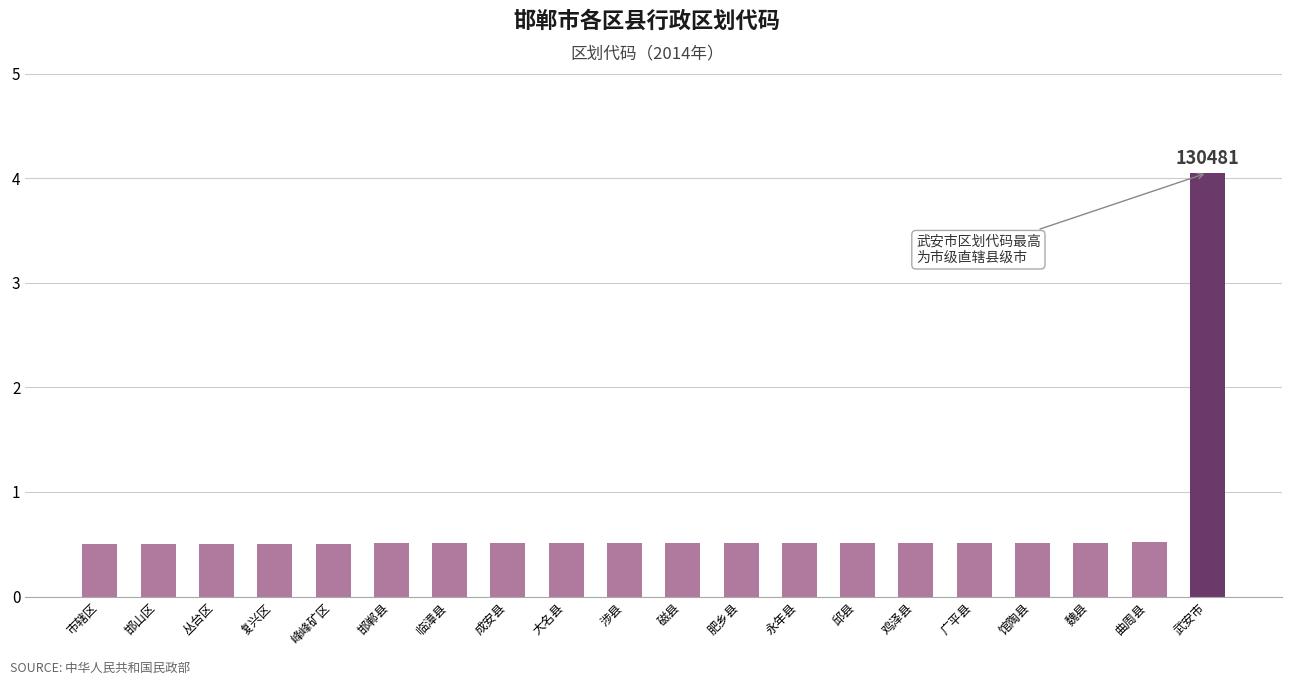

Read the value at 曲周县.

0.5